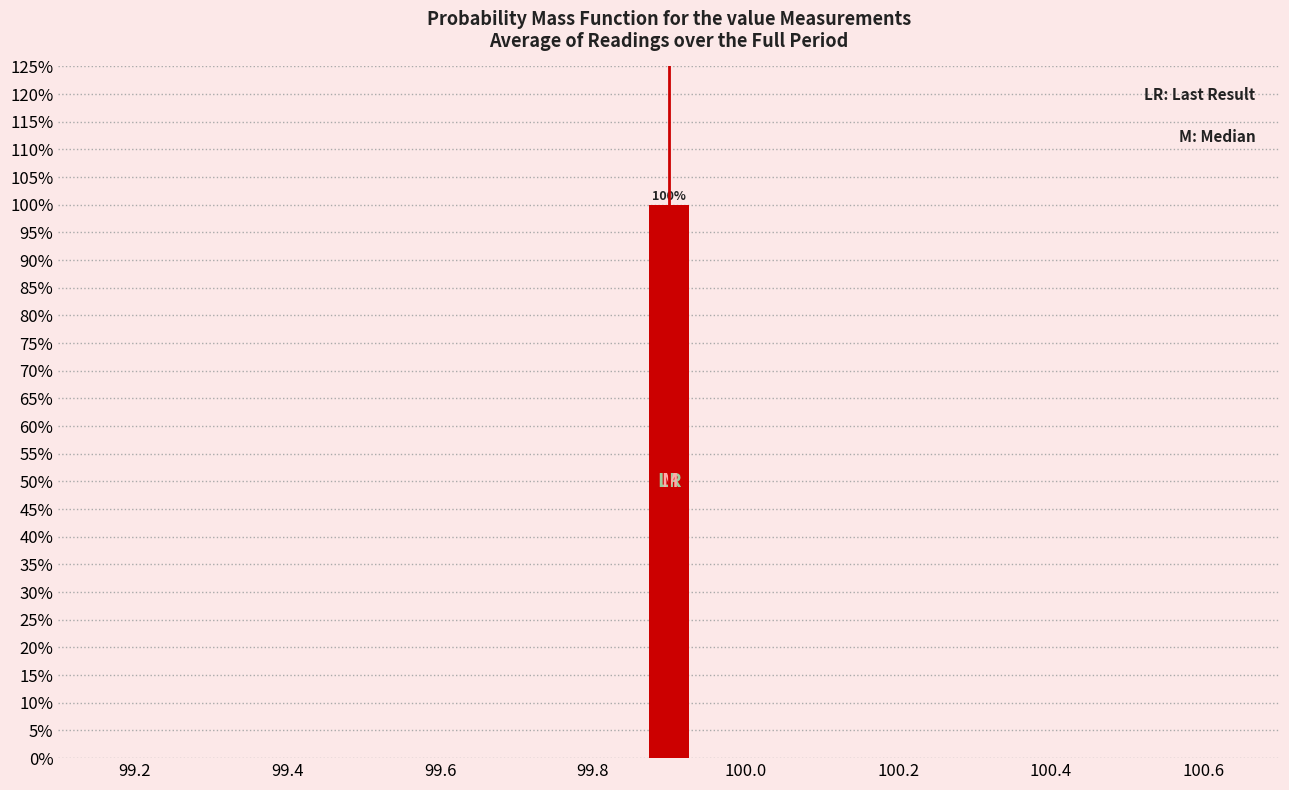

Read against the x-axis, roughly where is the centre of the tallest bar?

99.90